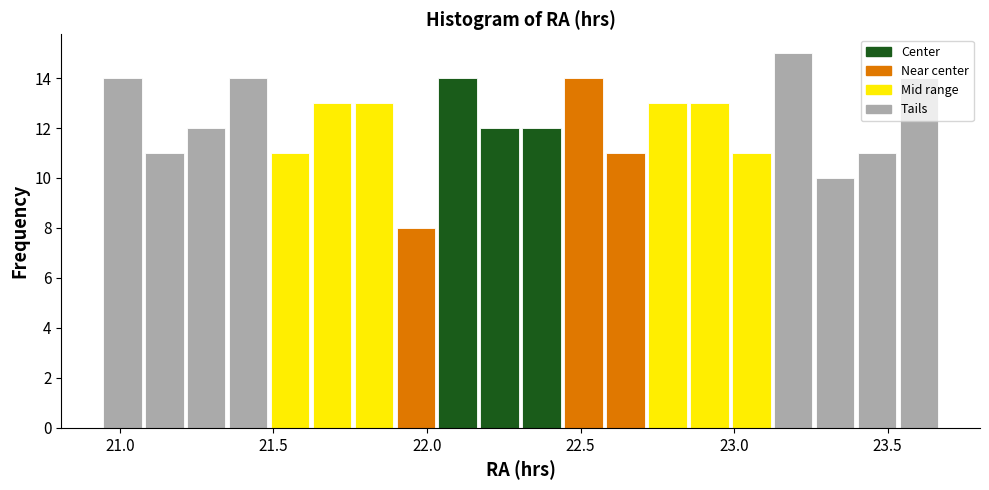

Around what value on the x-axis is the tallest bar? Give the approximate position of its centre, as read against the axis.

23.20